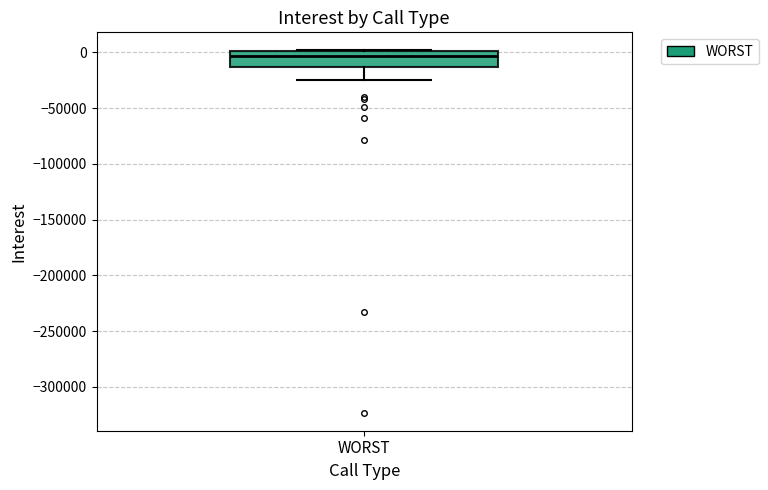

Read this box plot against the y-axis: the position of the median line, the range covered by the box, and the ends of both whiskers. The values are not printed on the chart, so give them approximately, as read against the axis.

median -5000, box -15000 to 0, whiskers -25000 to 0